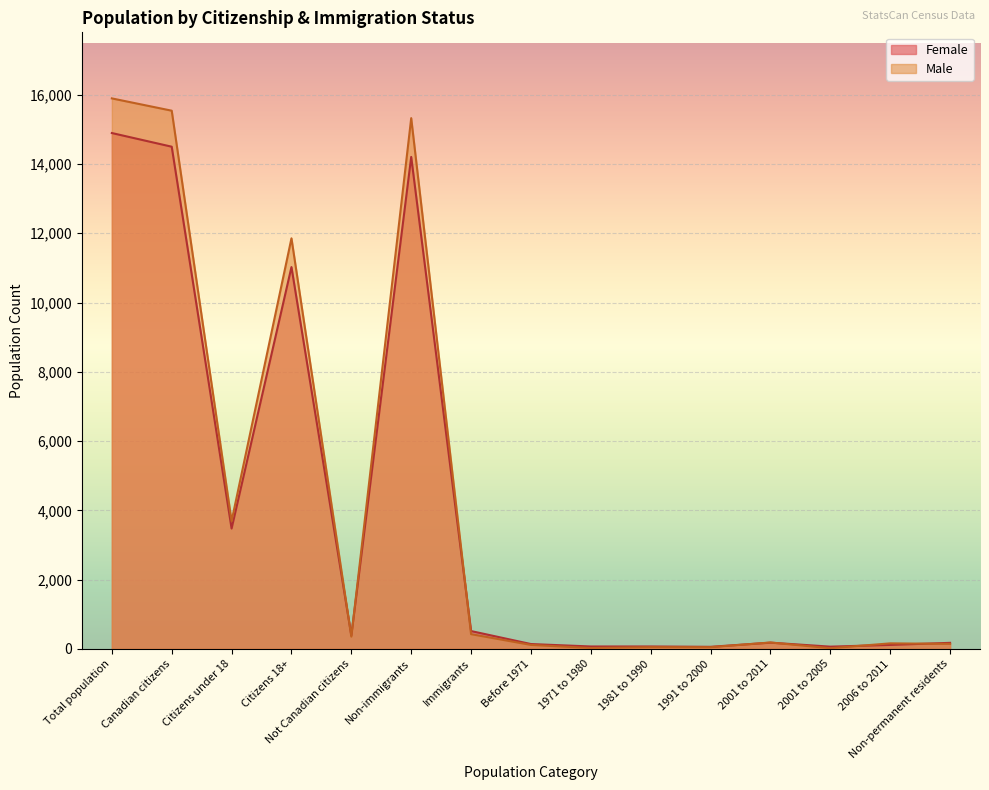

Reading left to right, what are all the values shown in this chart?

Female: 14895	14500	3475	11025	390	14205	515	140	70	70	60	180	65	115	175
Male: 15895	15540	3690	11855	355	15325	425	115	25	50	50	185	20	160	145